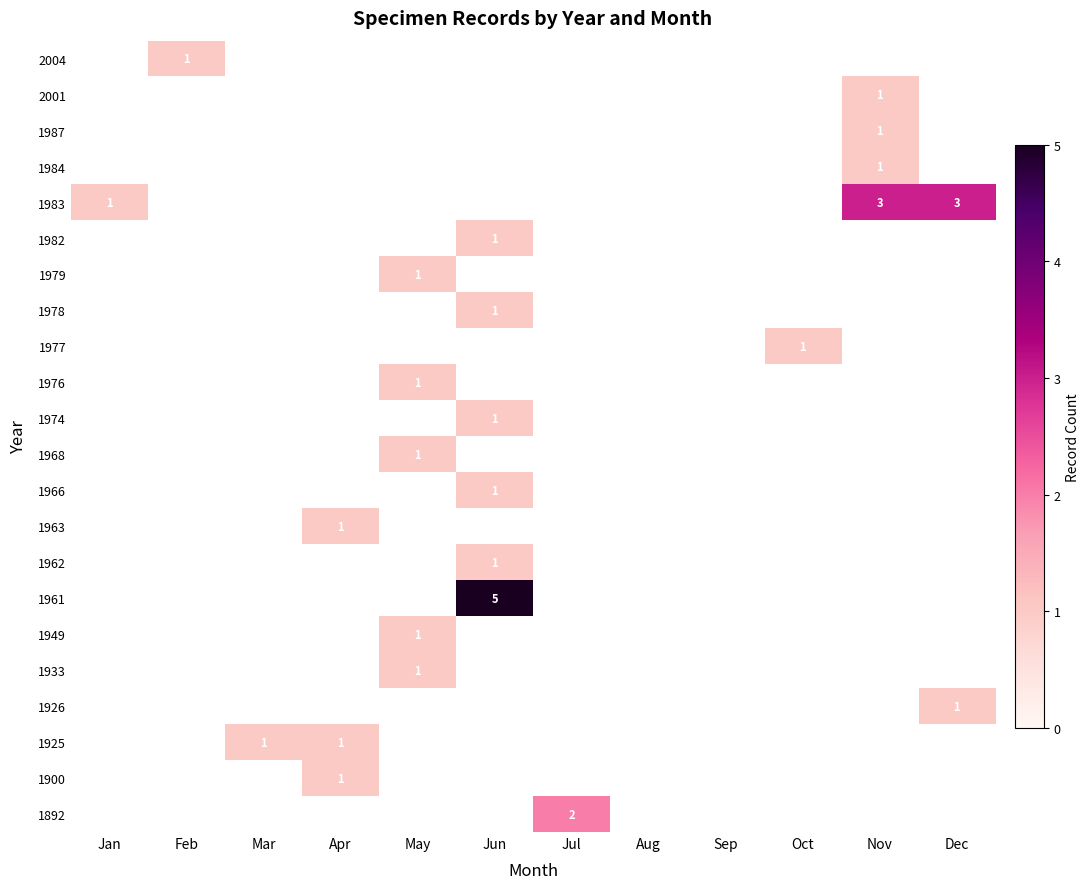

At how many categories does at least one series exceed 2?

3